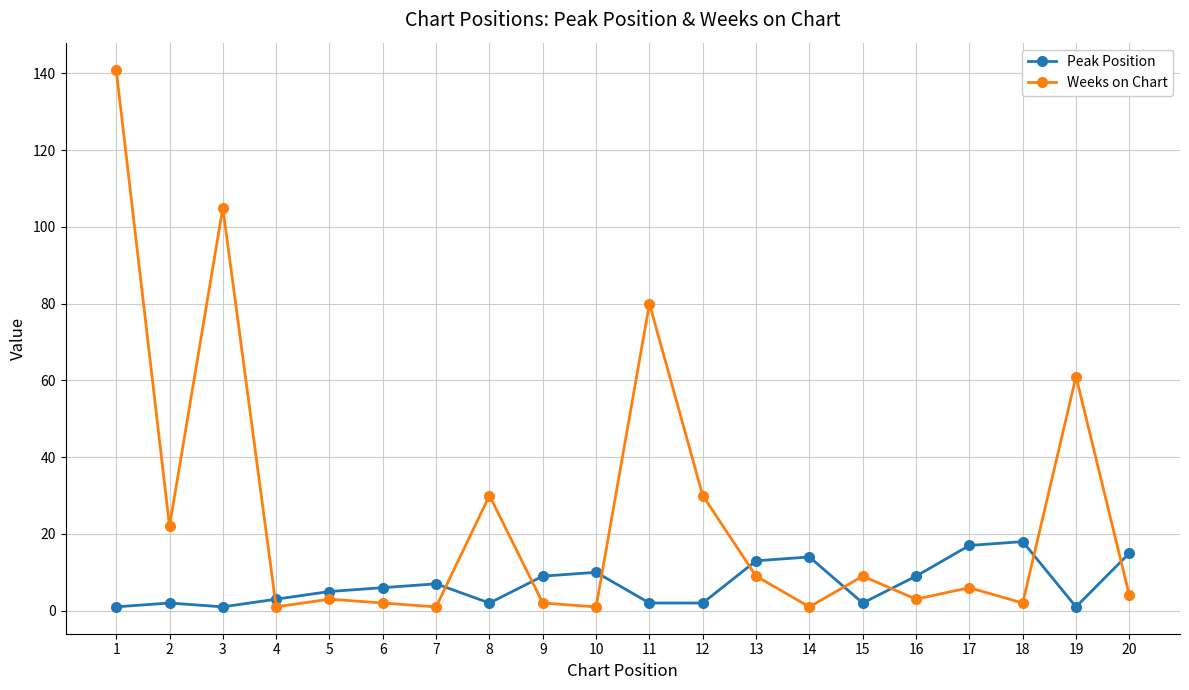

Which series has the widest spread of values?

Weeks on Chart